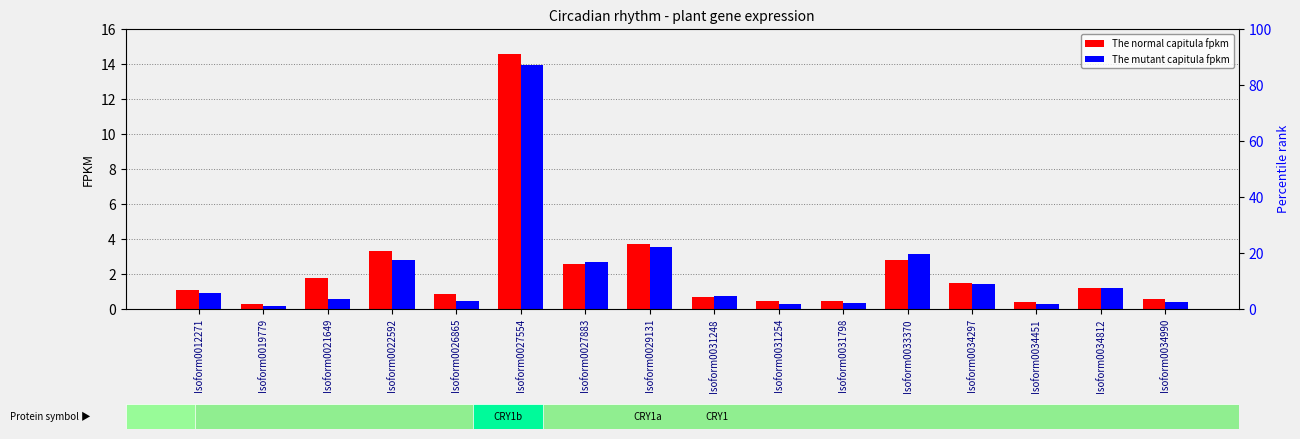

At which category is the sum across all series the highest?

Isoform0027554